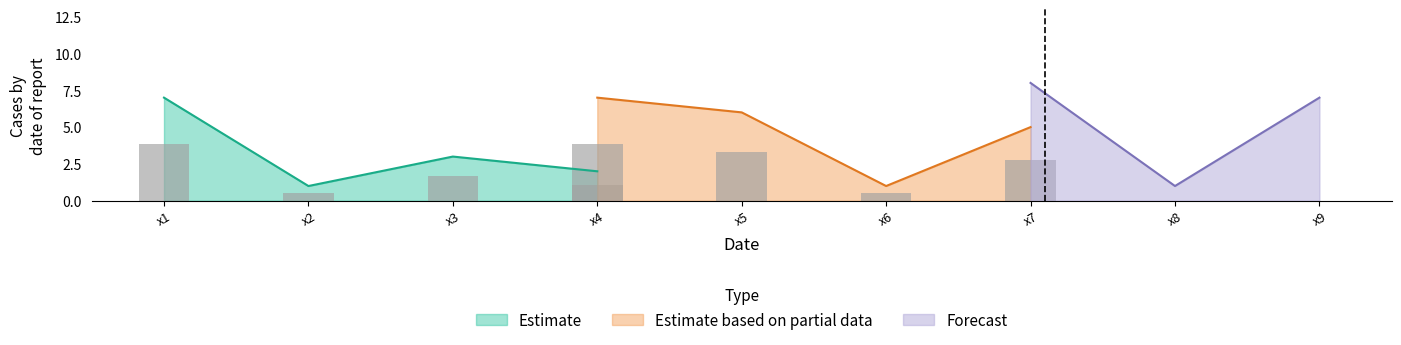

Where is the first local minimum for Estimate?

x2